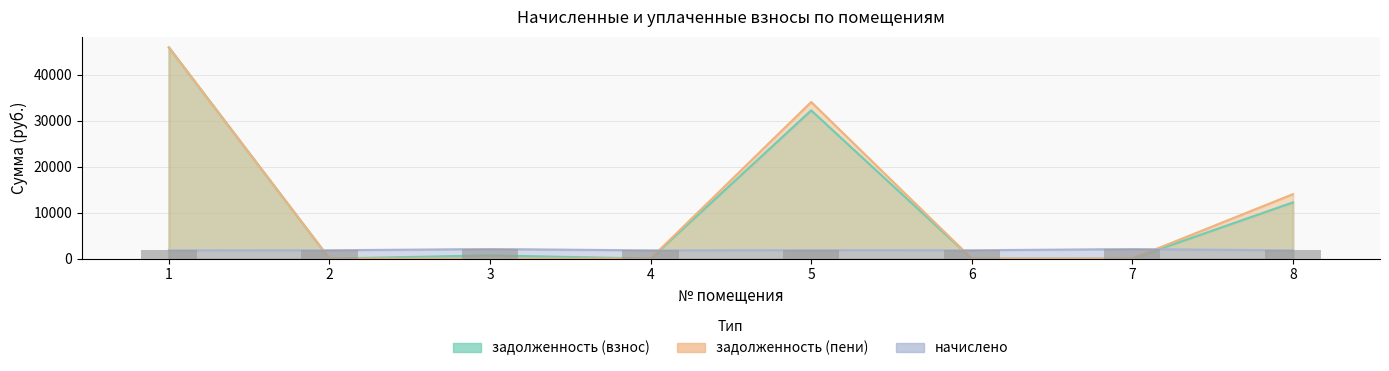

Count the number of data series in this chart.

3